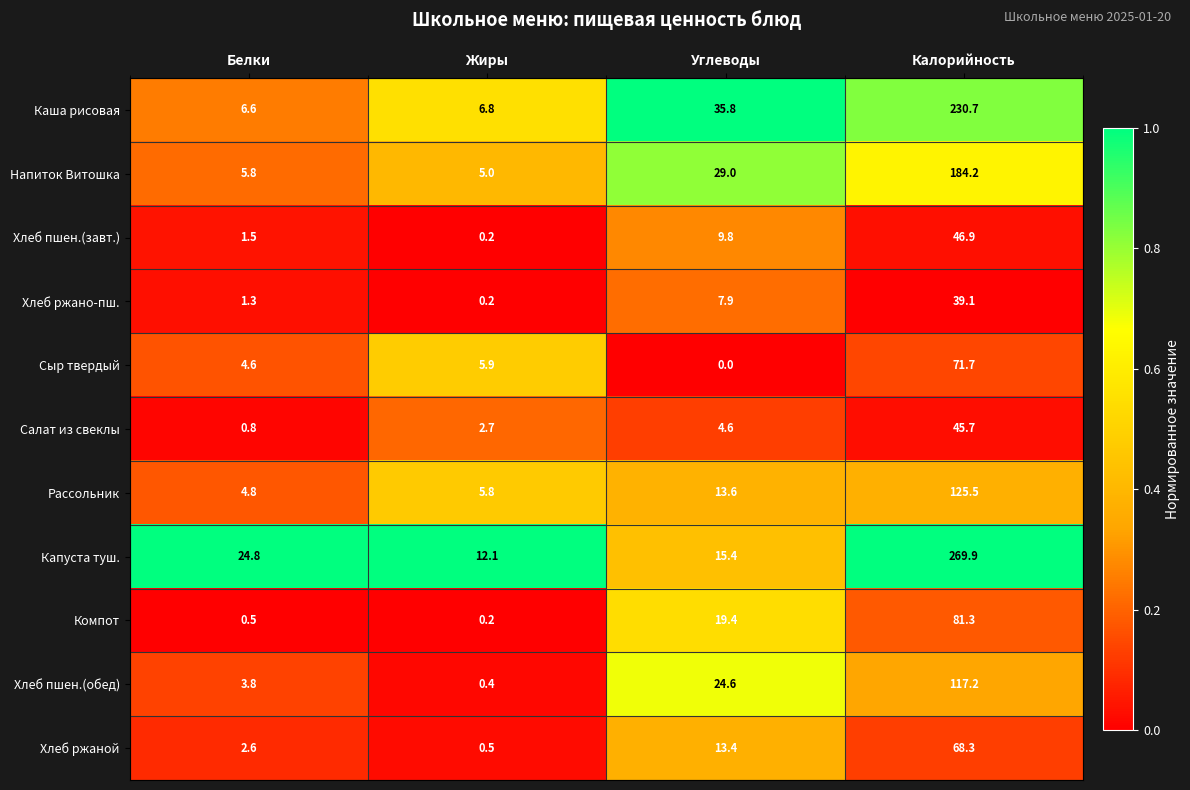

What is the spread (max minus min) of values at Калорийность?

230.8